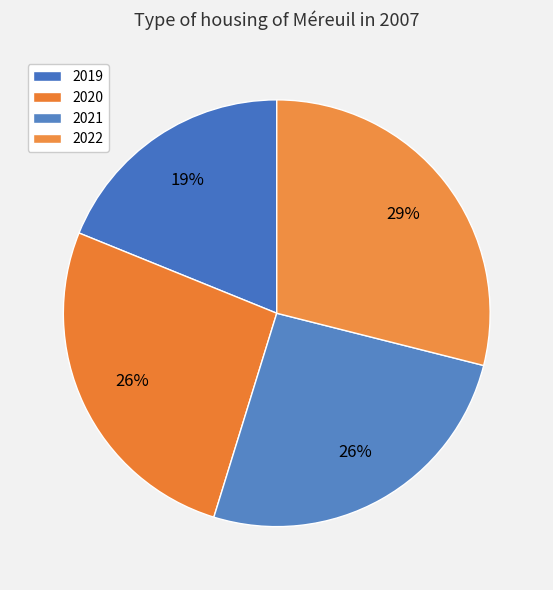

How many segments does this pie chart have?

4